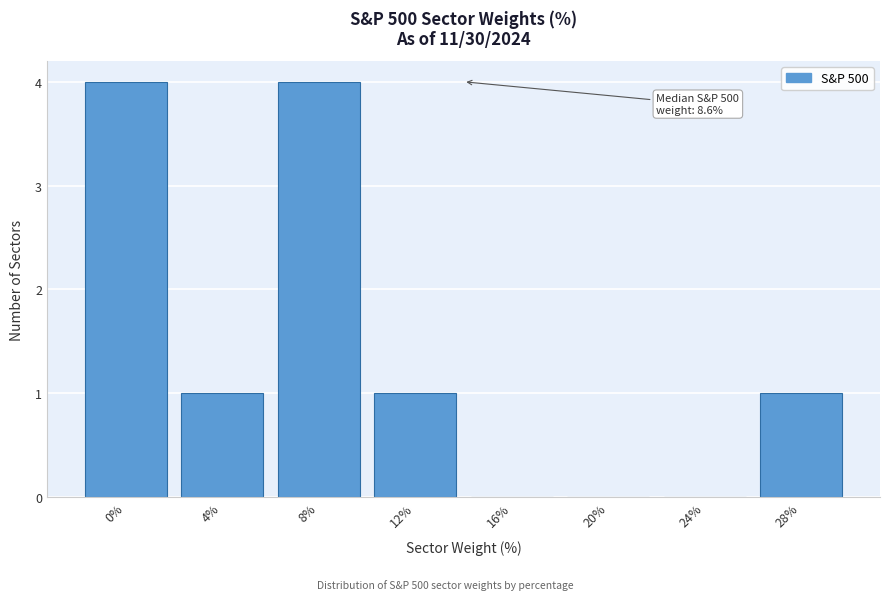

Reading right to left, what are all the values shown in this chart?

28%=1	24%=0	20%=0	16%=0	12%=1	8%=4	4%=1	0%=4